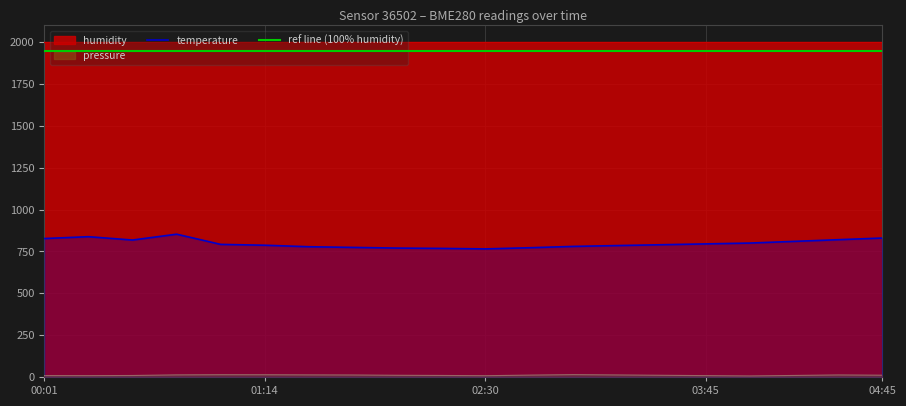

The value of temperature at 01:14 is 306.8. True or false?

False